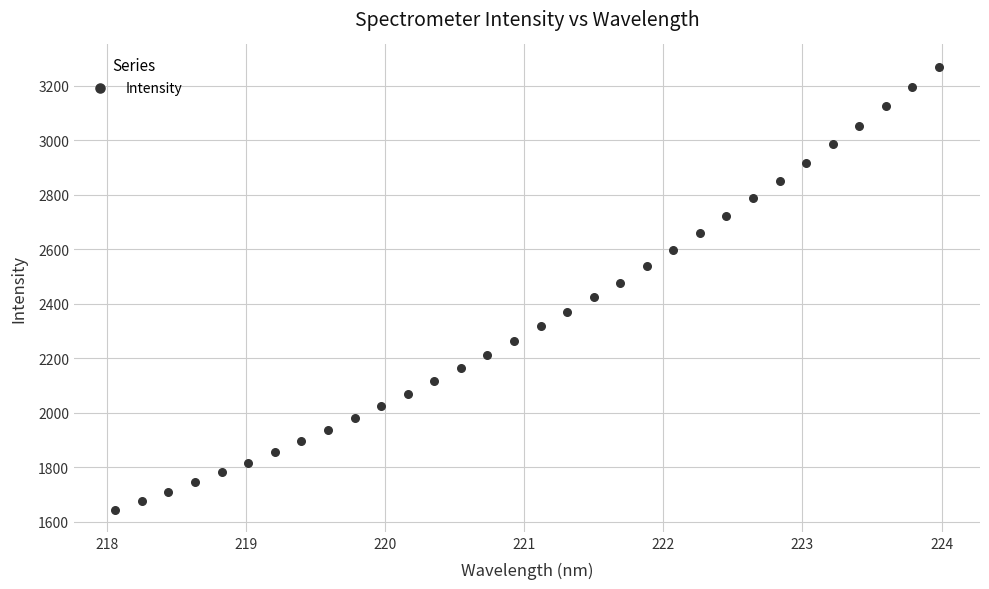

What is the range of X values (max minus min)?

5.9